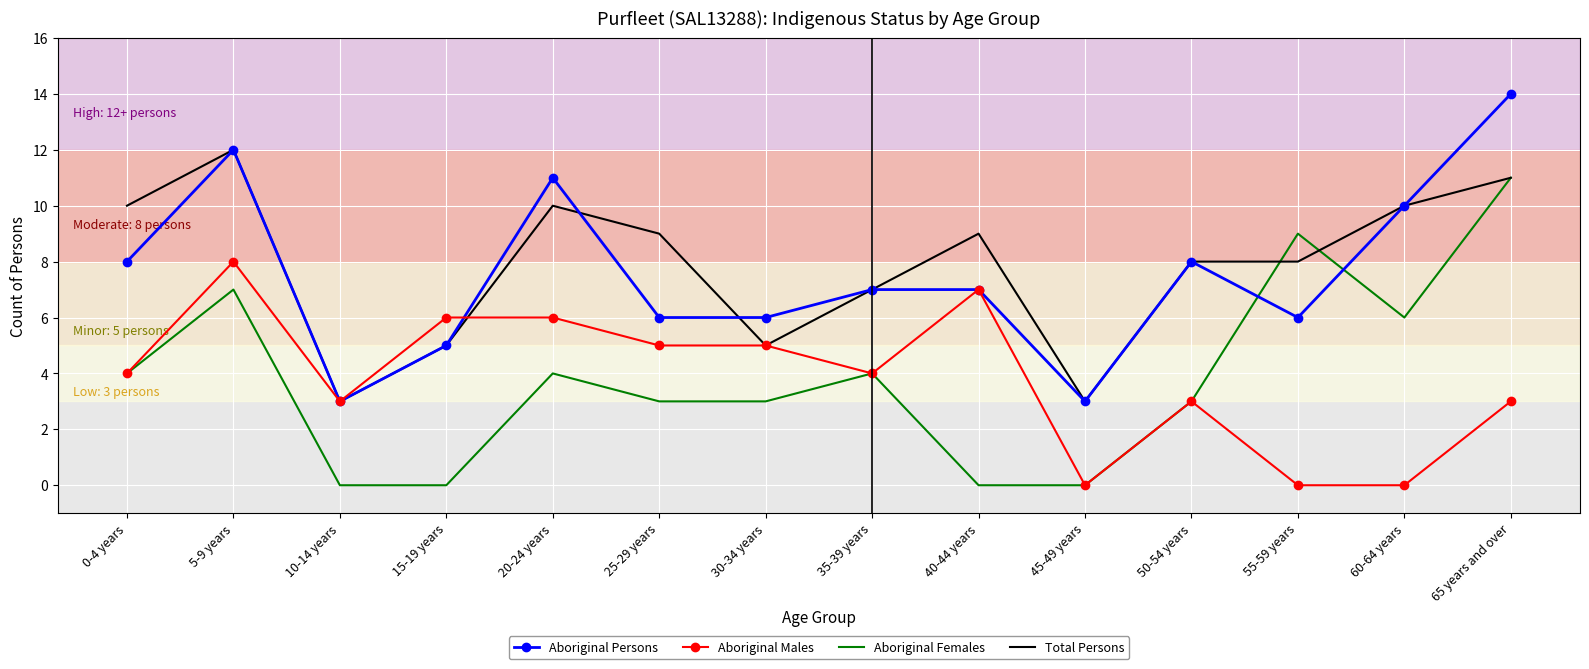

What position from the right is 40-44 years?

6